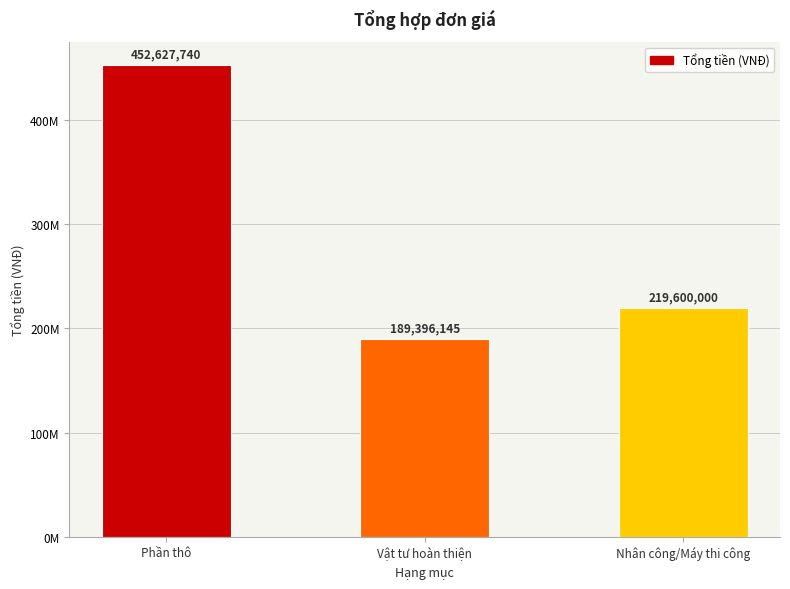

Where does the data first go above 219600000?

Phần thô